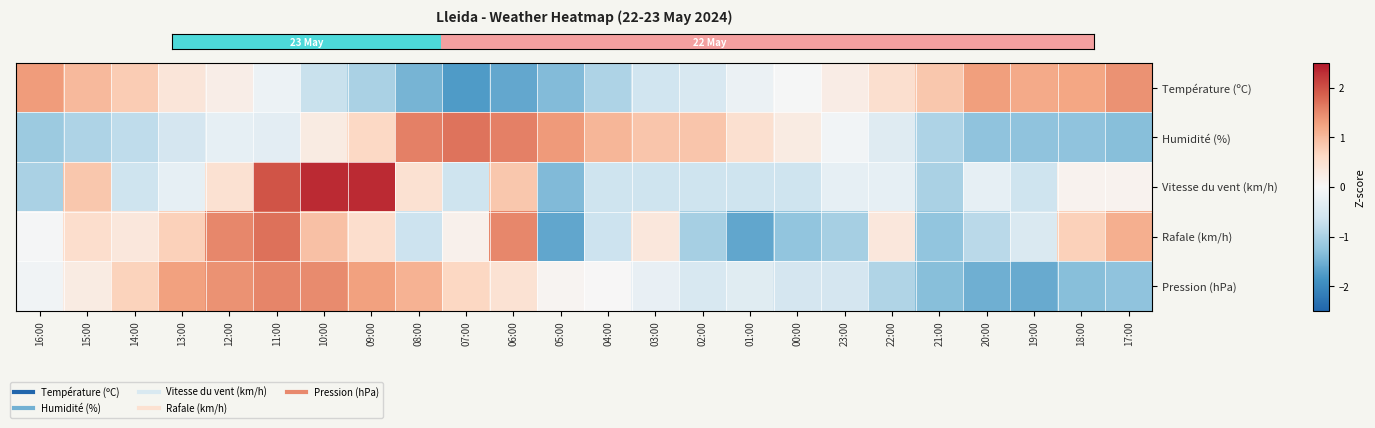

What is the total value across all series at 12:00?

3.3